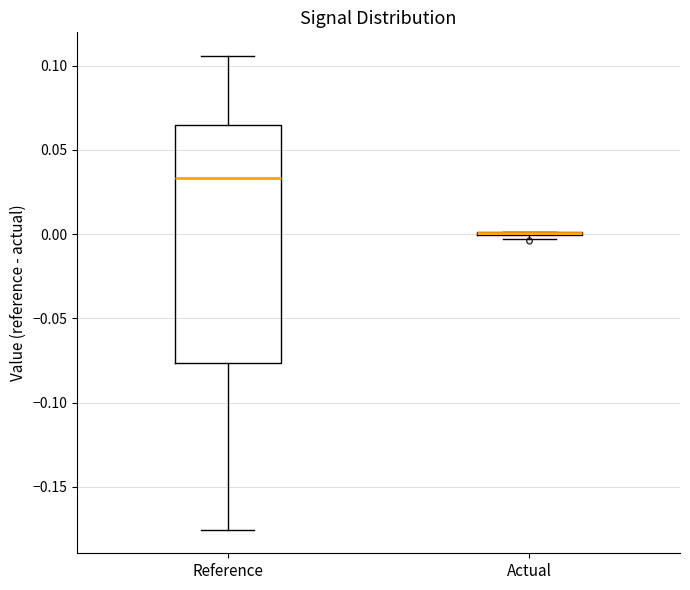

Which box is the tallest, from its lower edge to its upper edge?

Reference